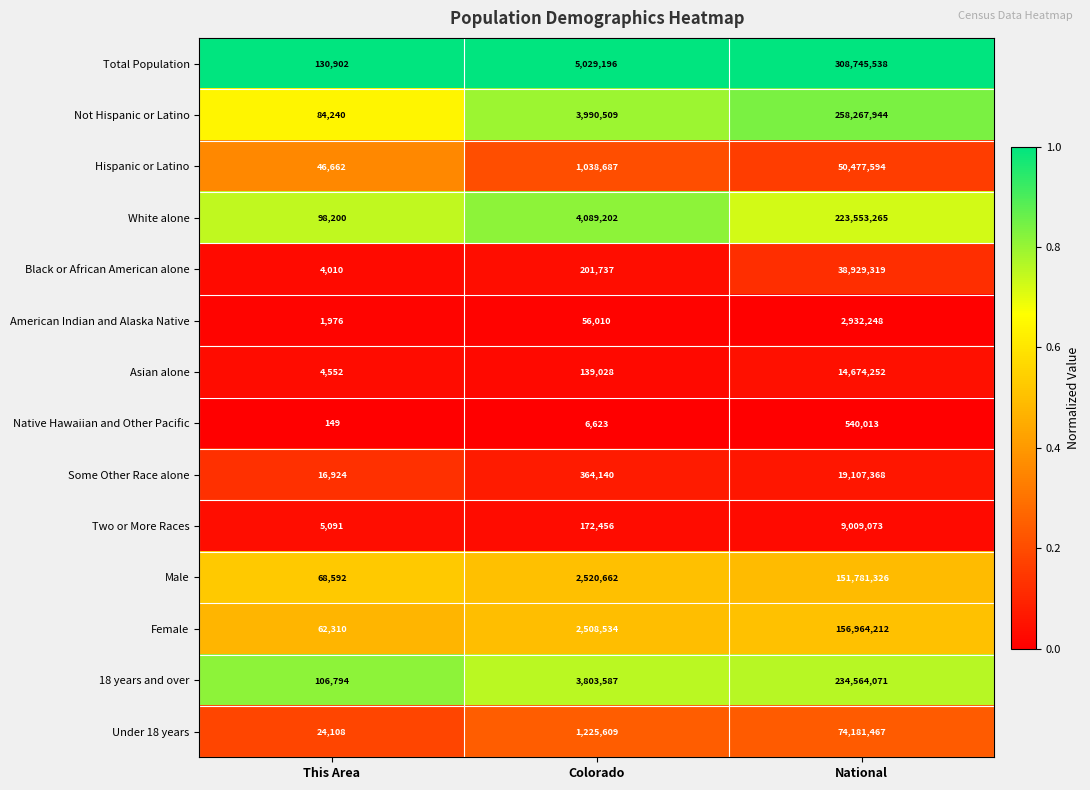

Is it true that White alone equals 223553265 at National?

True